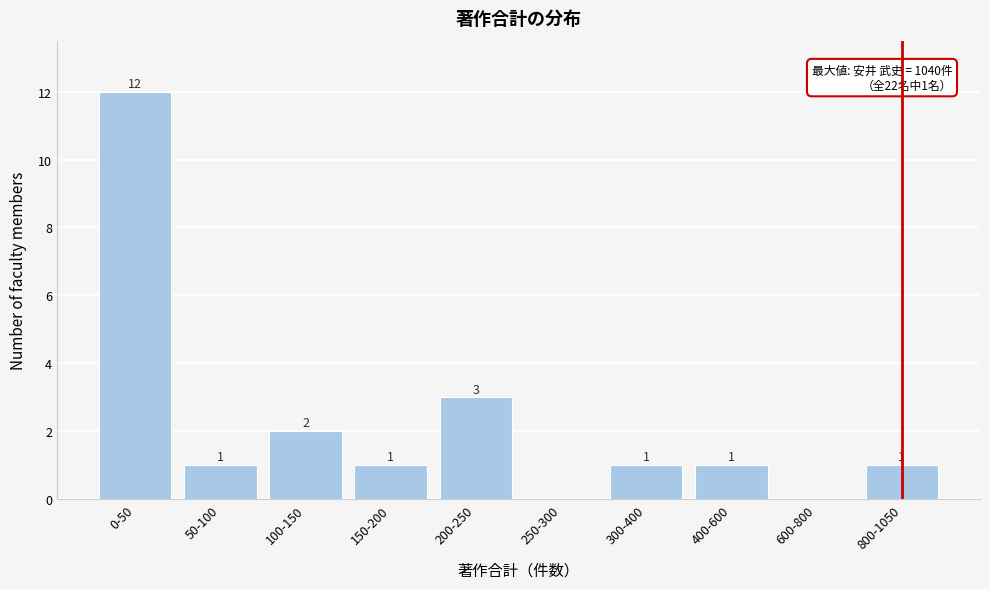

Reading right to left, extract all data points from this chart.

800-1050=1	600-800=0	400-600=1	300-400=1	250-300=0	200-250=3	150-200=1	100-150=2	50-100=1	0-50=12